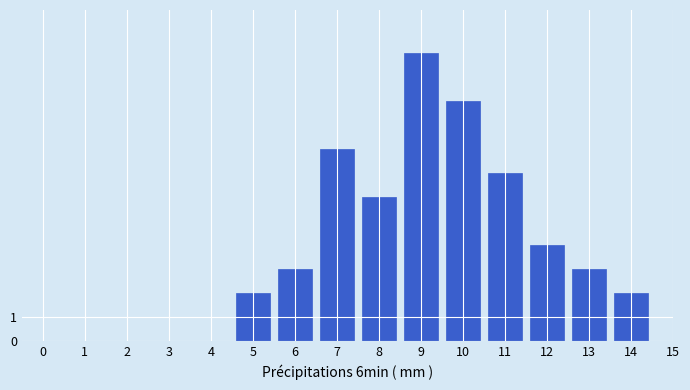

Reading right to left, extract all data points from this chart.

14=2	13=3	12=4	11=7	10=10	9=12	8=6	7=8	6=3	5=2	4=0	3=0	2=0	1=0	0=0